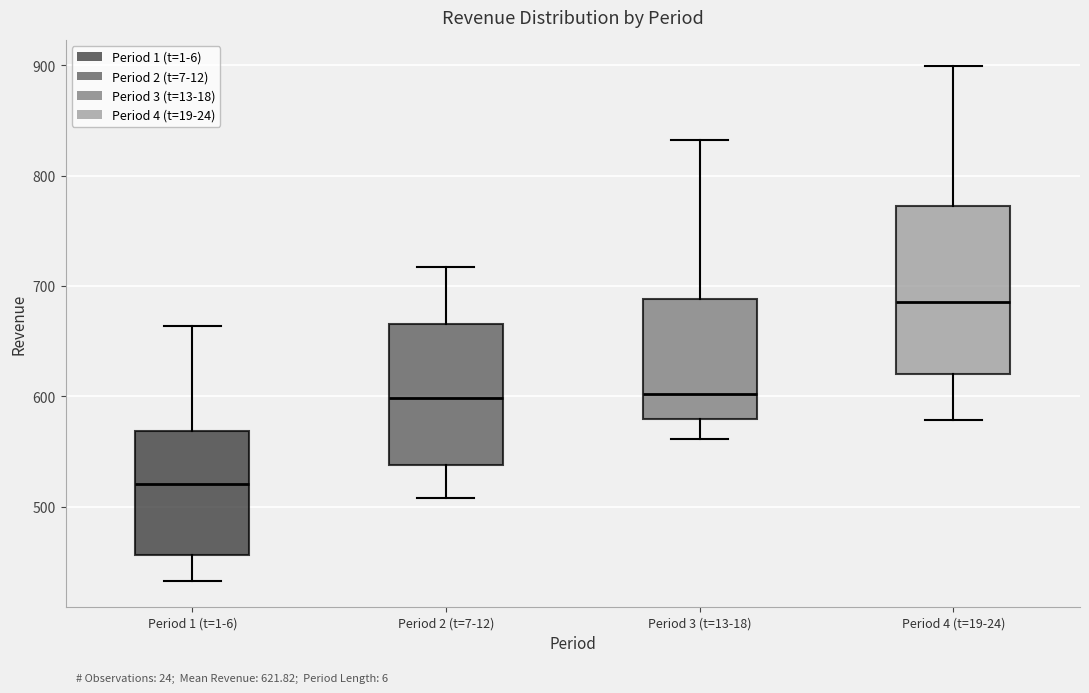

Comparing the boxes themselves (not the whiskers), which one is the tallest?

Period 4 (t=19-24)